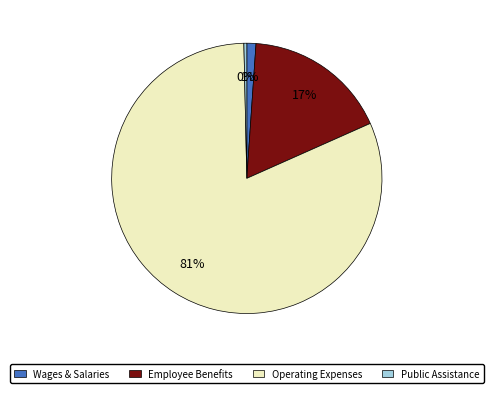

Do Employee Benefits and Wages & Salaries together represent more than half of the pie?

No